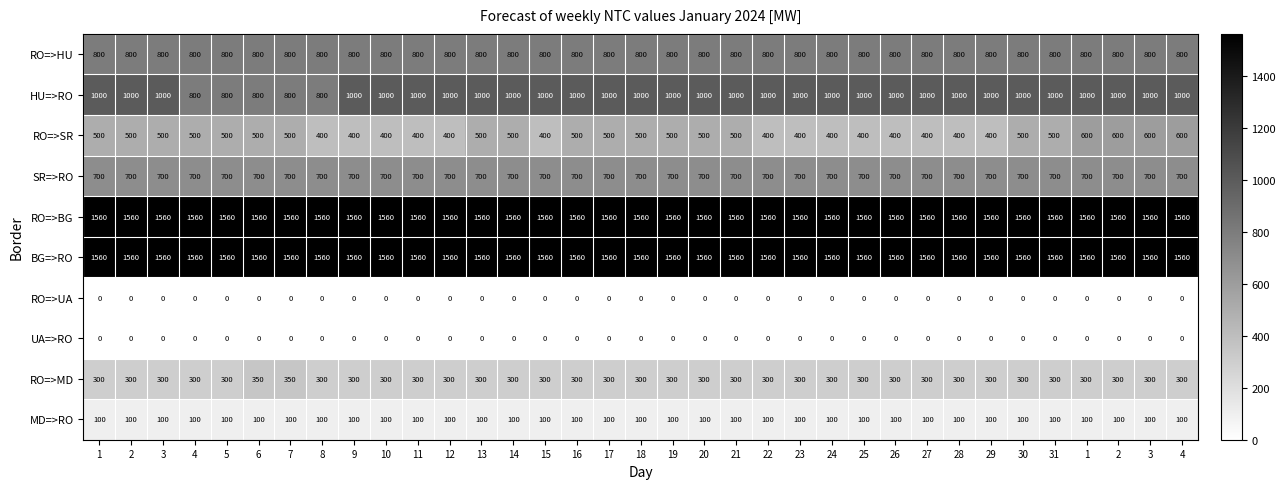

At which category does the chart reach its peak across all series?

1